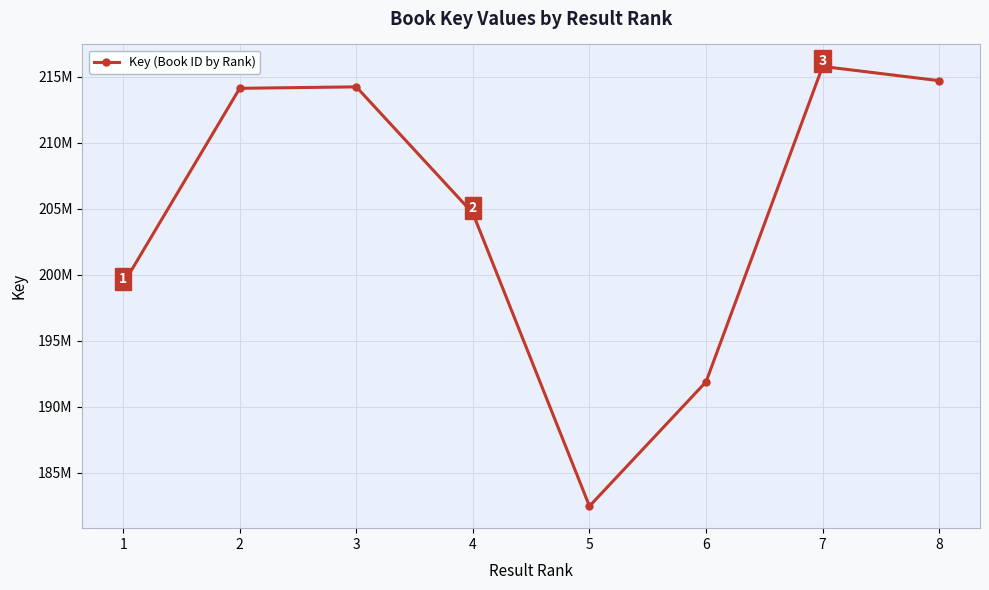

At which category does the chart reach its minimum across all series?

5